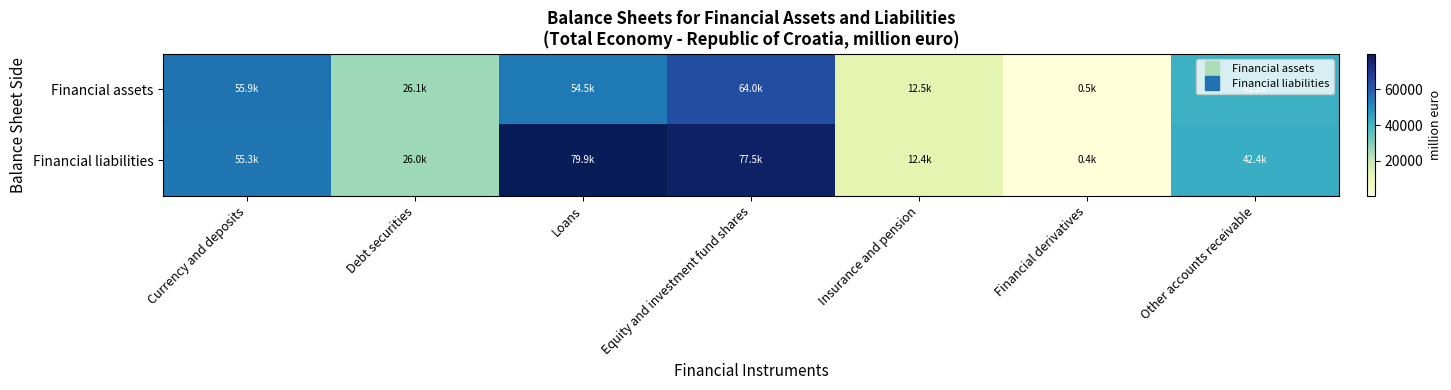

Reading right to left, transcribe all the data shown in this chart.

Financial assets: Other accounts receivable=41245.5	Financial derivatives=458.3	Insurance and pension=12494.8	Equity and investment fund shares=64018.9	Loans=54527.3	Debt securities=26052.1	Currency and deposits=55911.7
Financial liabilities: Other accounts receivable=42434.3	Financial derivatives=426.6	Insurance and pension=12393.2	Equity and investment fund shares=77512.7	Loans=79929.8	Debt securities=25975.9	Currency and deposits=55285.4